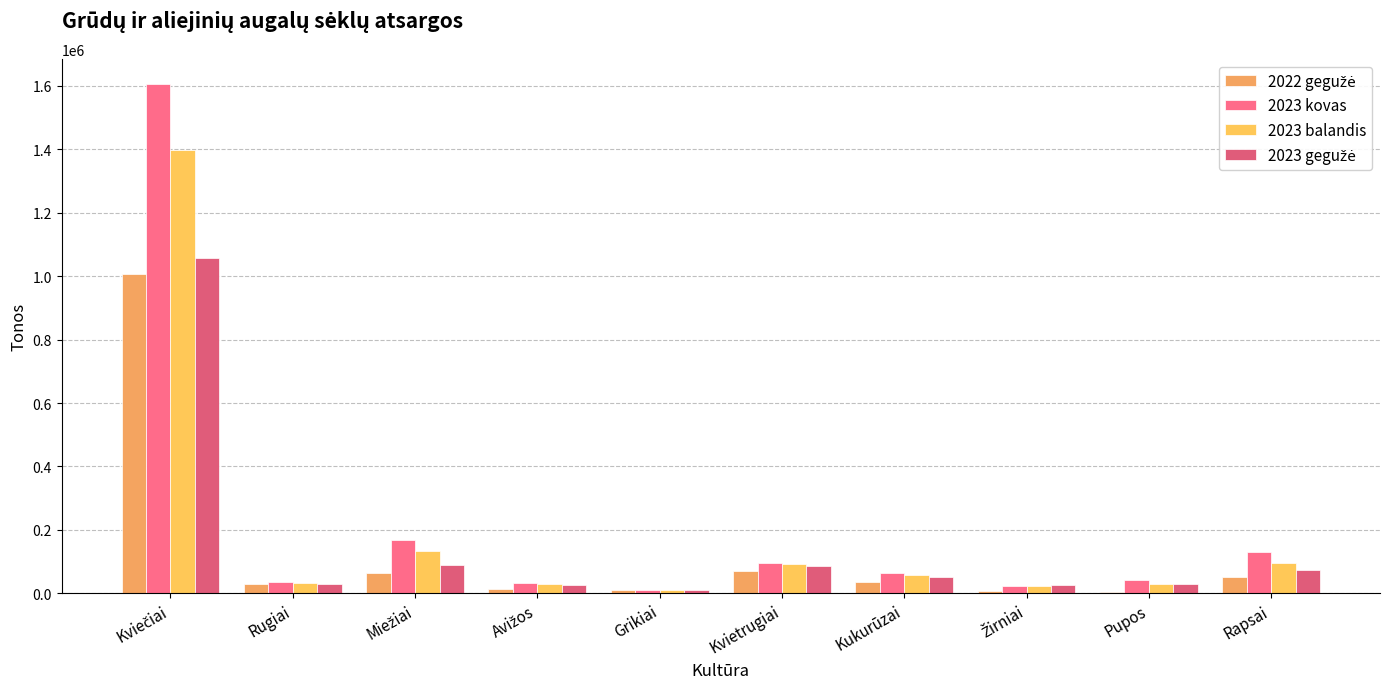

Are the bars horizontal?

No